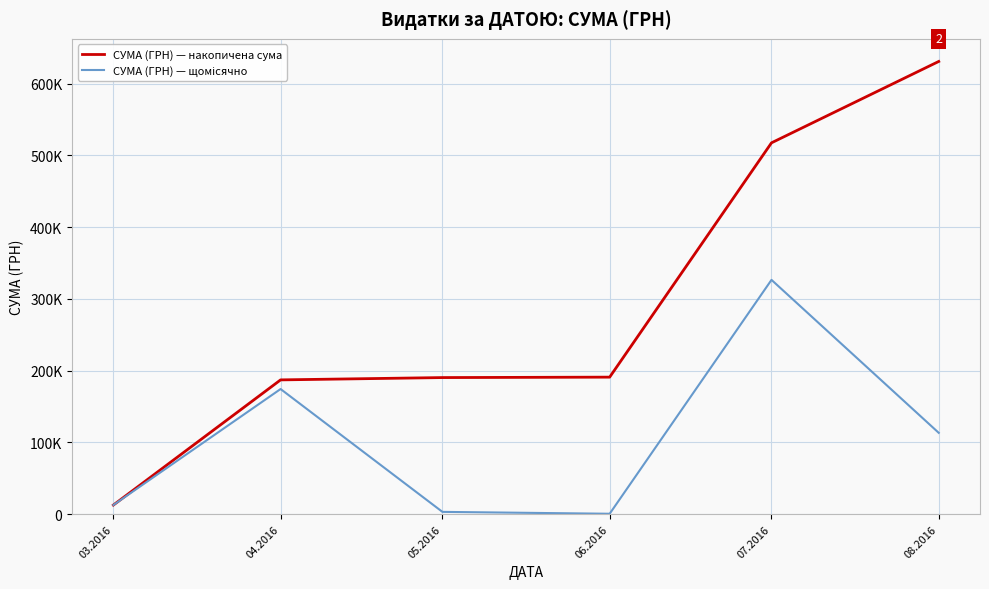

Is it true that СУМА (ГРН) — накопичена сума equals 190407.0 at 05.2016?

True